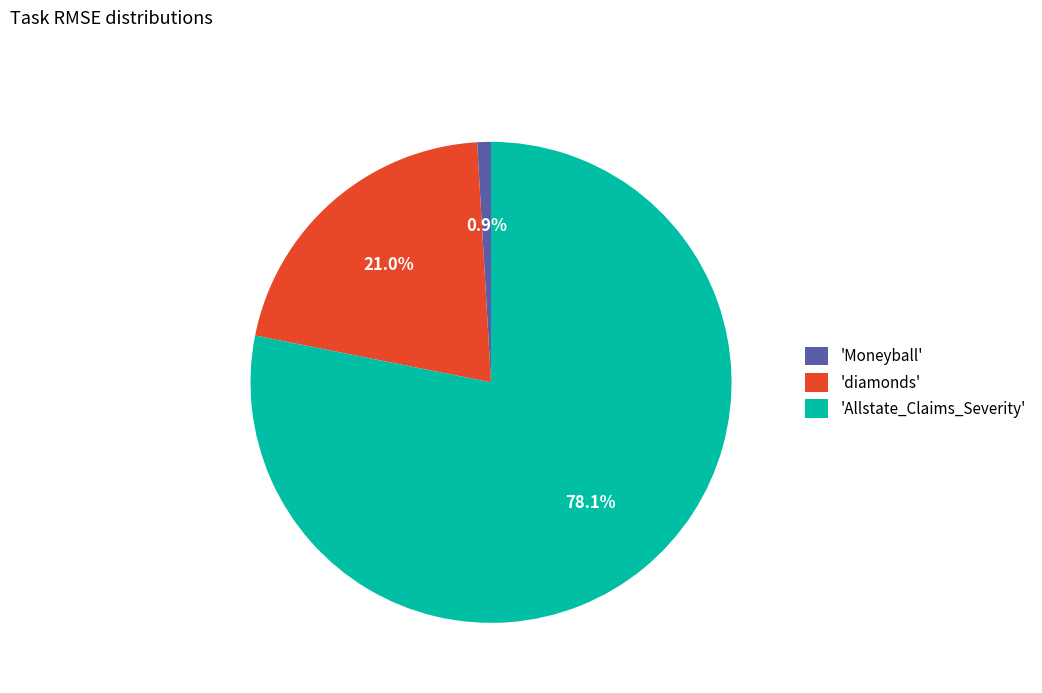

Count the number of slices in the pie.

3